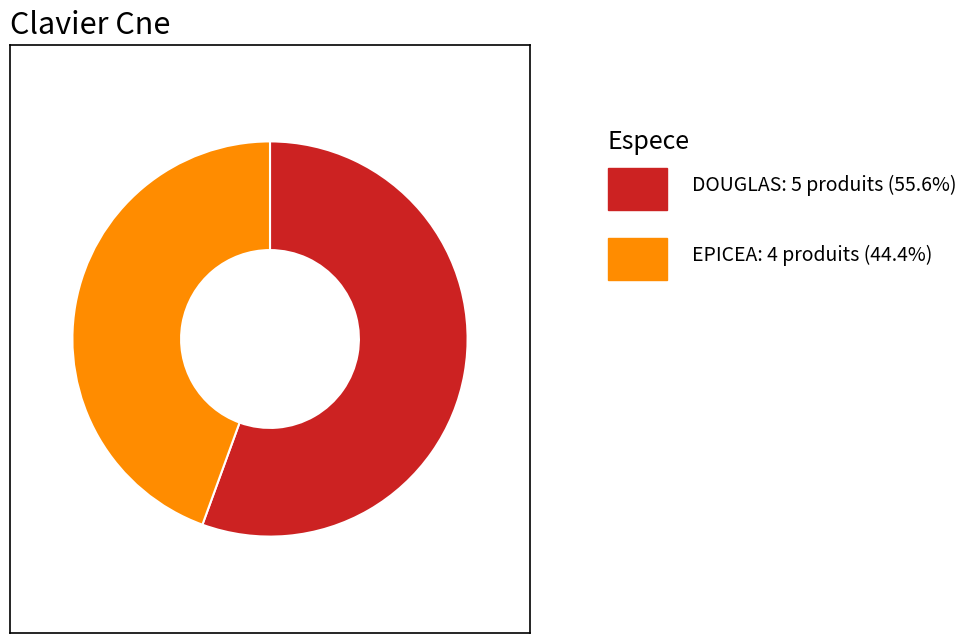

Does any single category account for the majority?

Yes